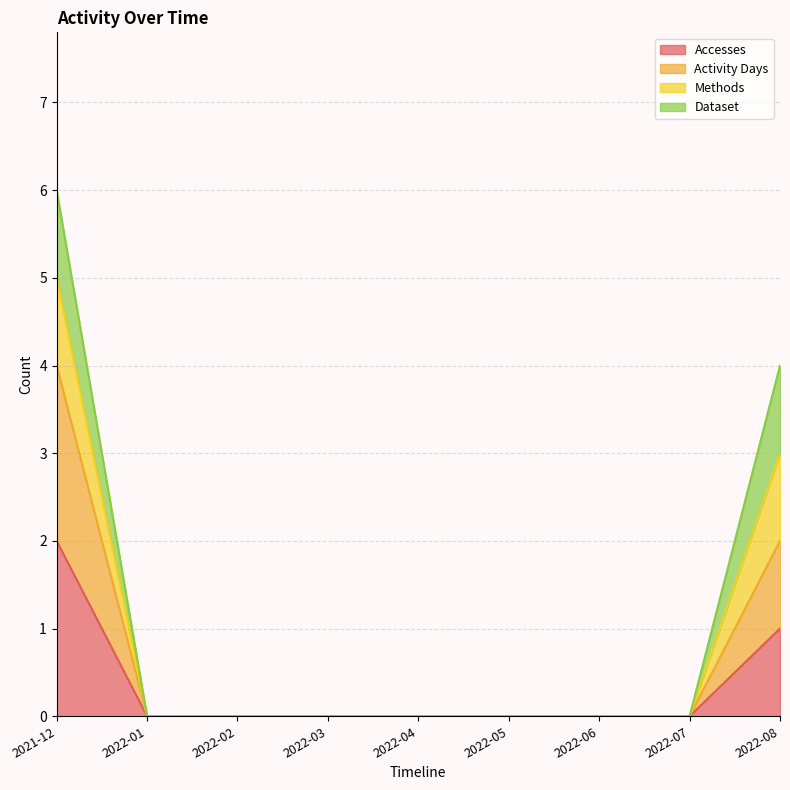

How many lines are shown in the chart?

4